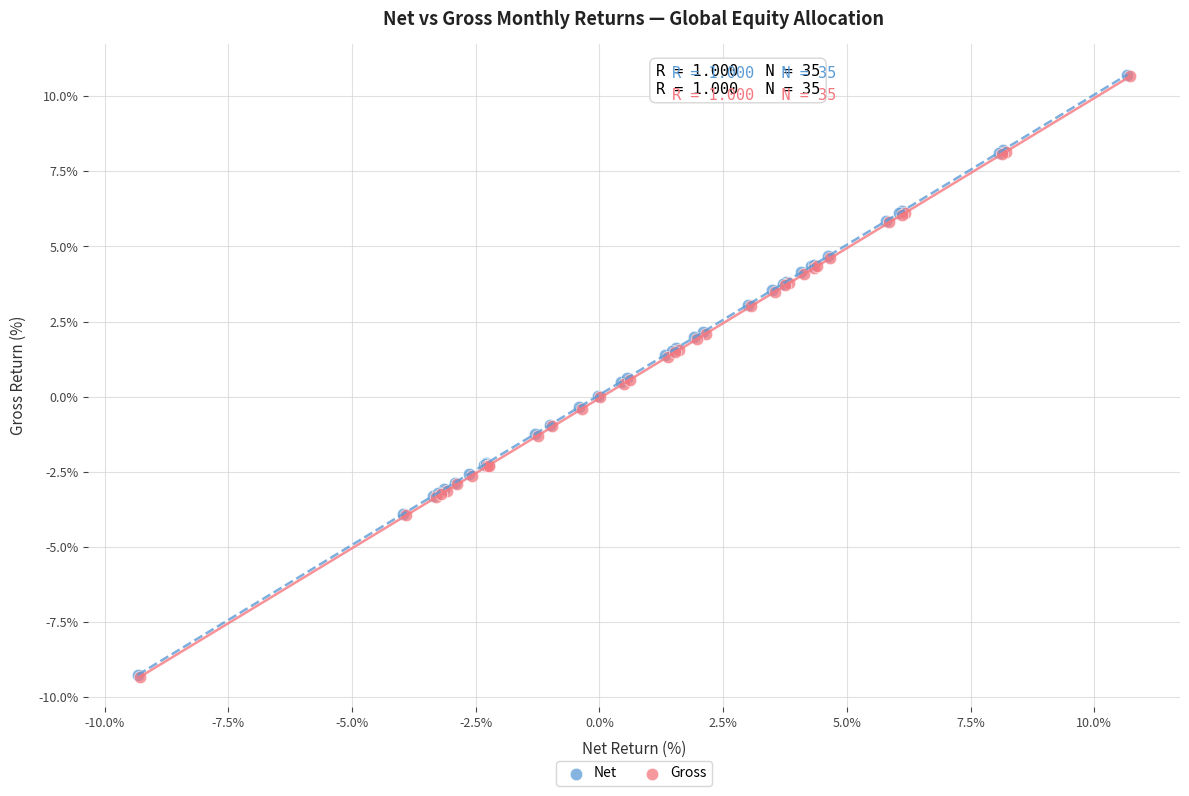

What are all the series names shown in the legend?

Net, Gross